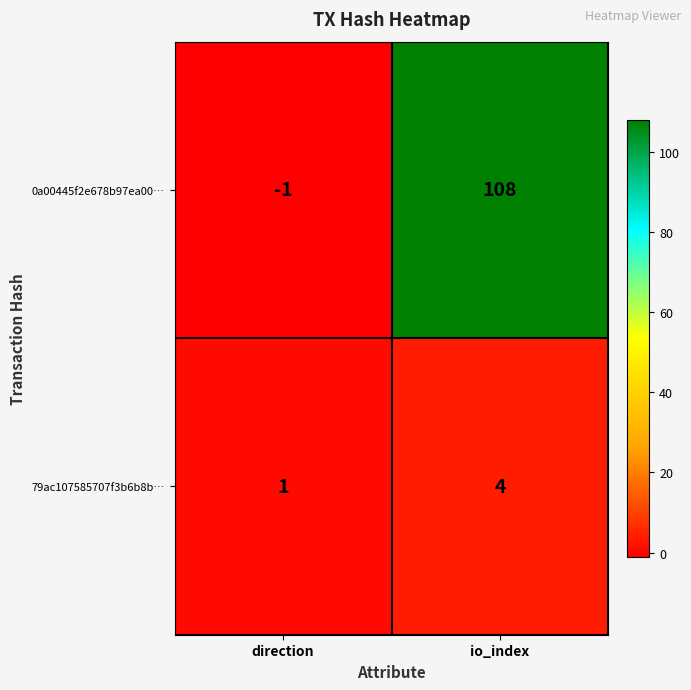

What is the total value across all series at io_index?

112